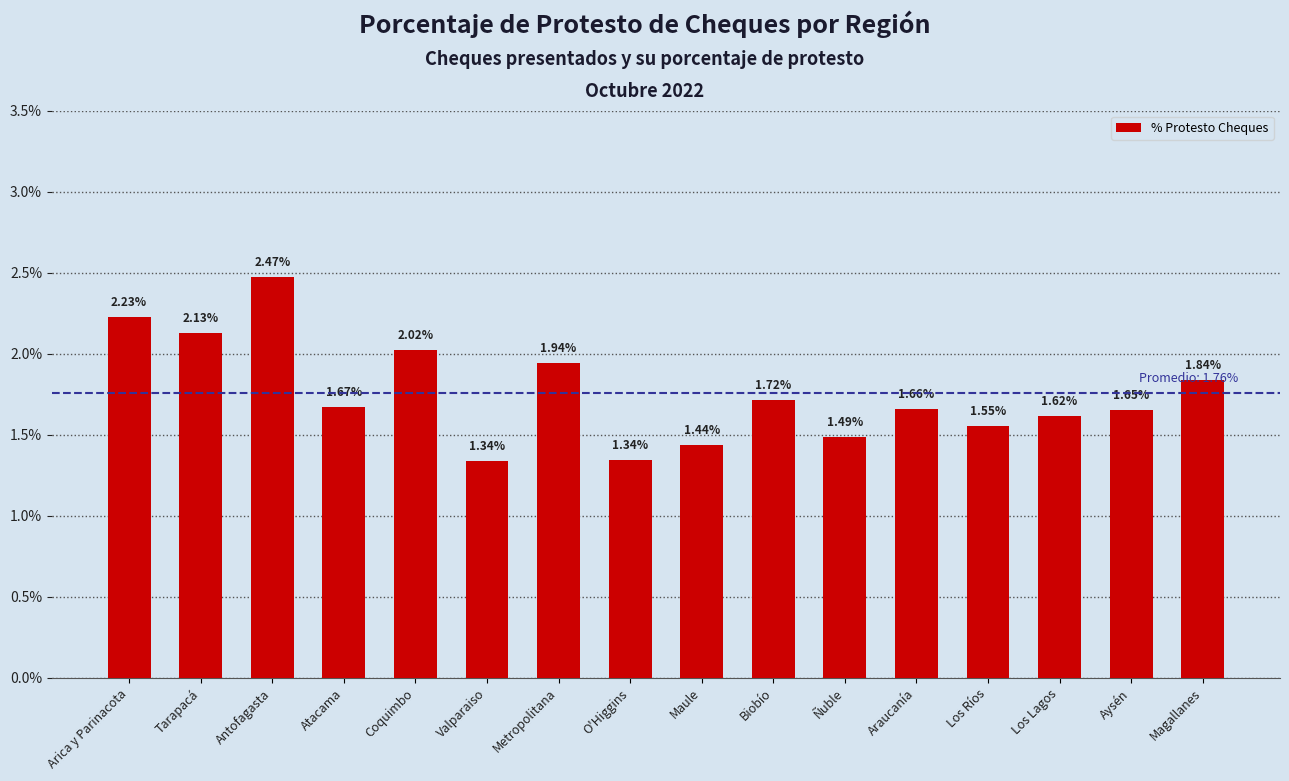

Is it true that the value at Coquimbo is 3.5?

False